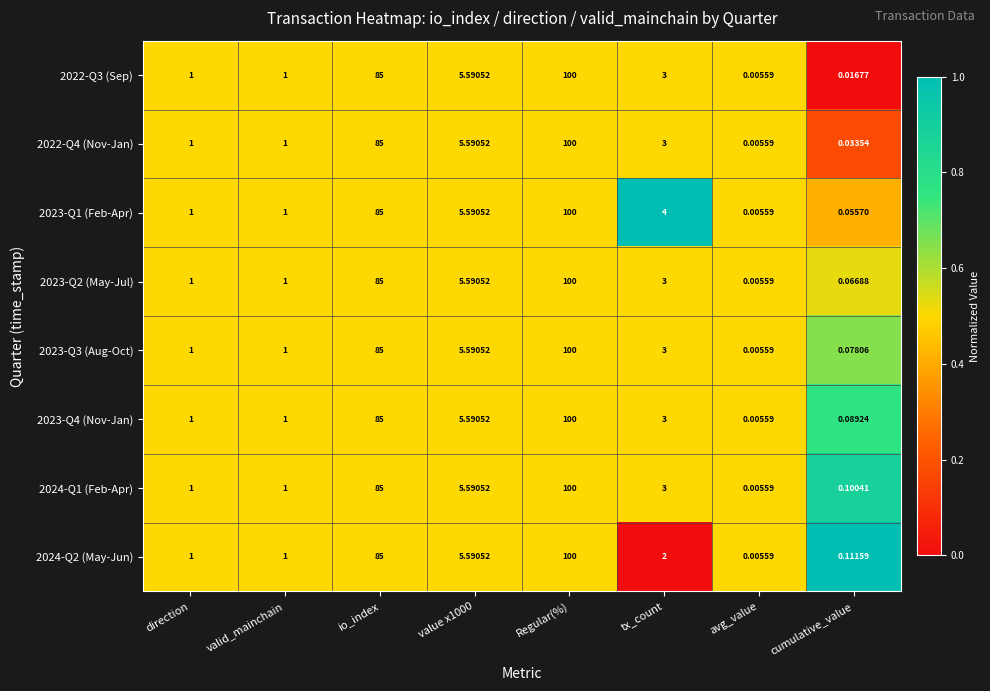

At which label does 2024-Q2 (May-Jun) reach its minimum?

avg_value